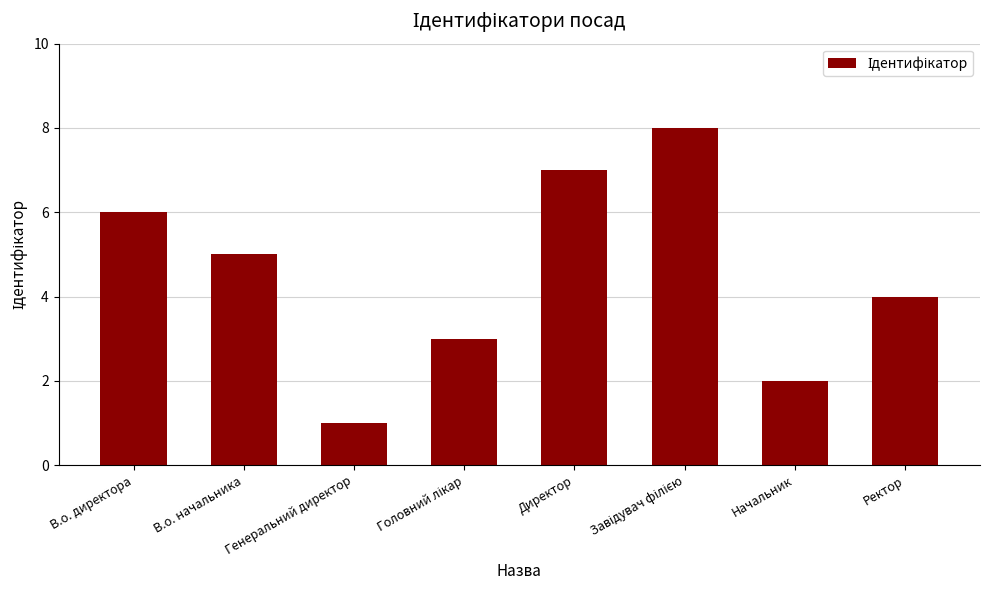

What is the difference between the maximum and second lowest values?

6